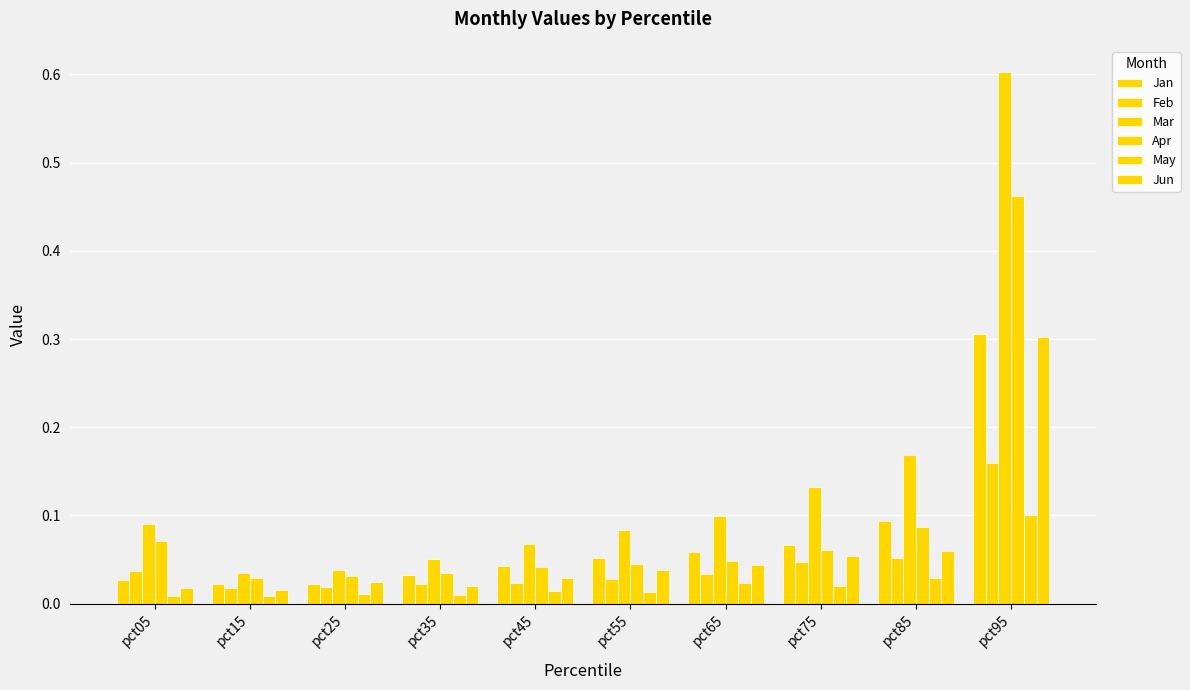

Does the chart contain any negative values?

No